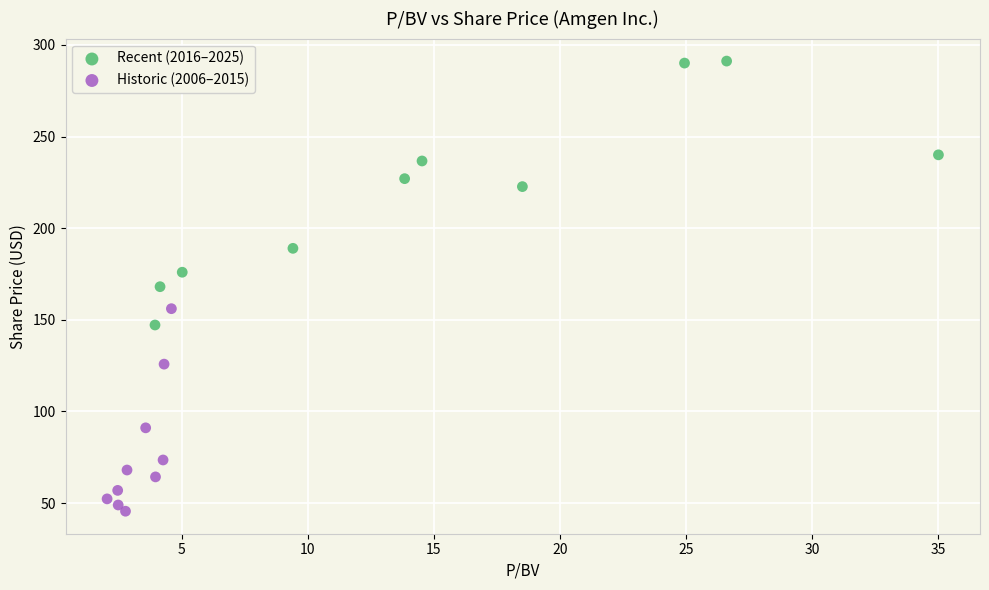

Which series contains the lowest Y value?

Historic (2006–2015)